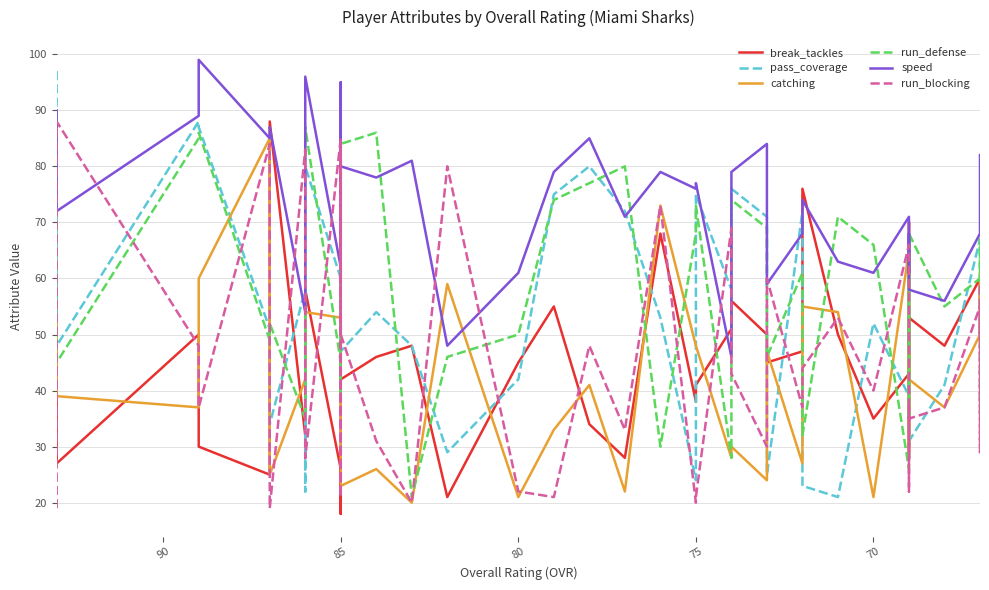

Is this an area chart (filled region under the line)?

No